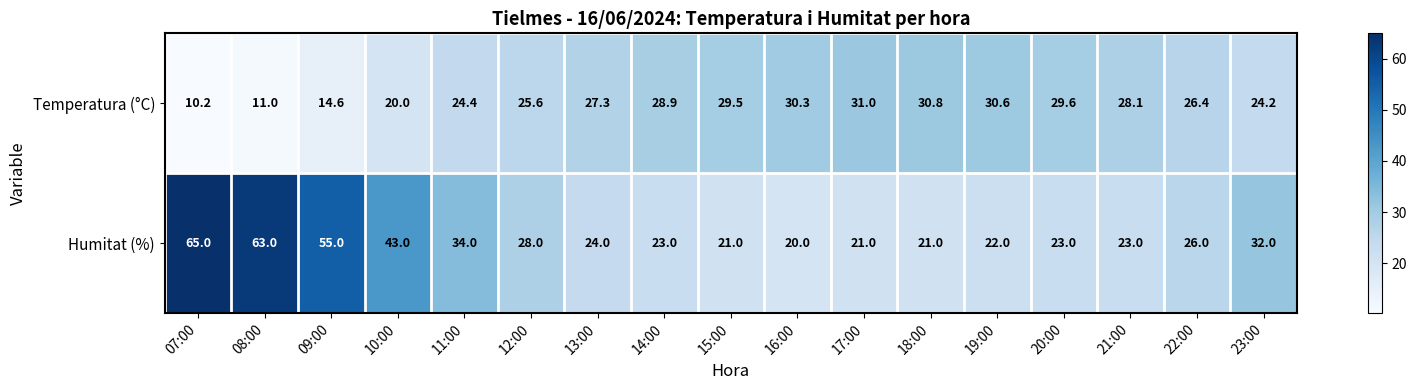

What is the difference between the highest and lowest values at 21:00?

5.1